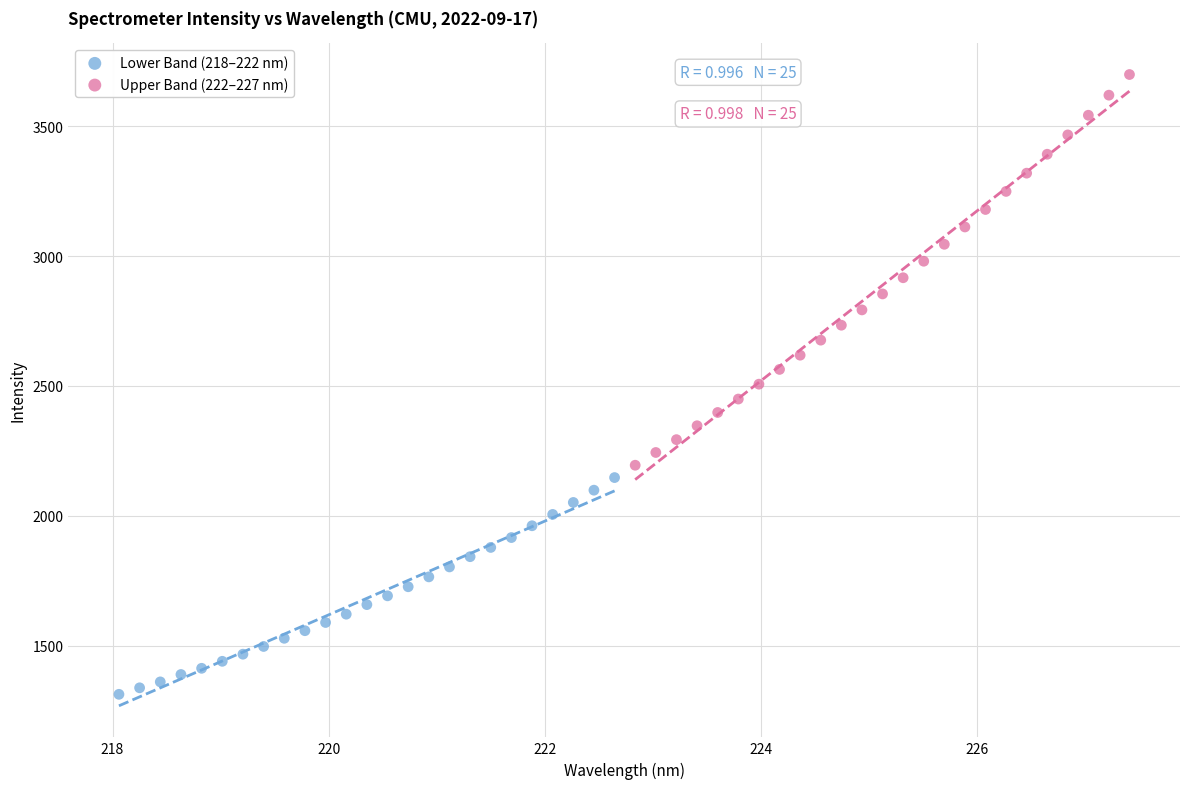

Which series reaches the minimum Y coordinate?

Lower Band (218–222 nm)